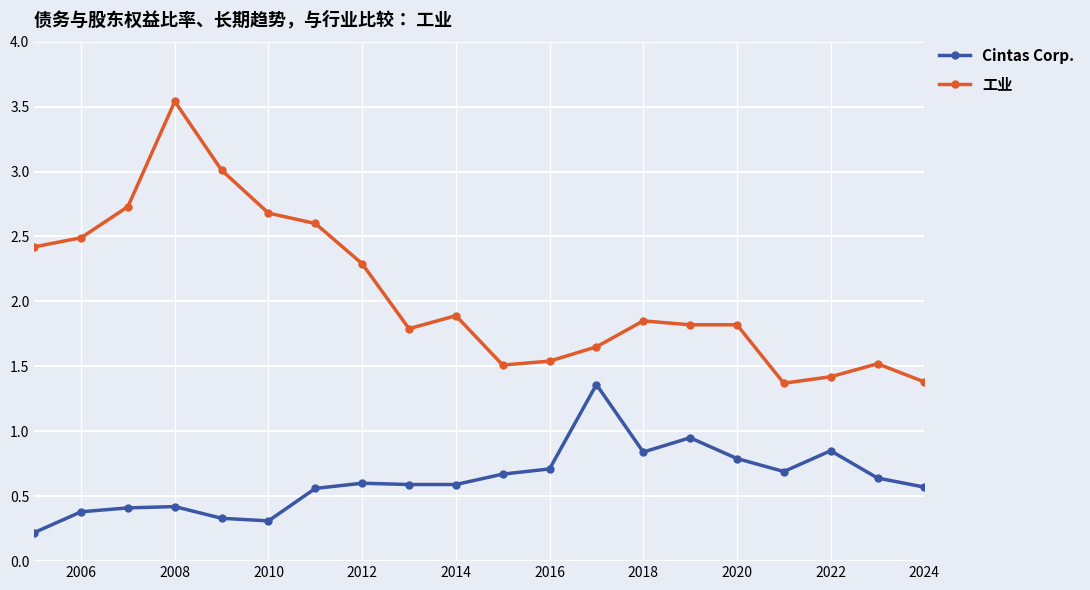

Rank the series by their maximum value, from highest to lowest.

工业, Cintas Corp.